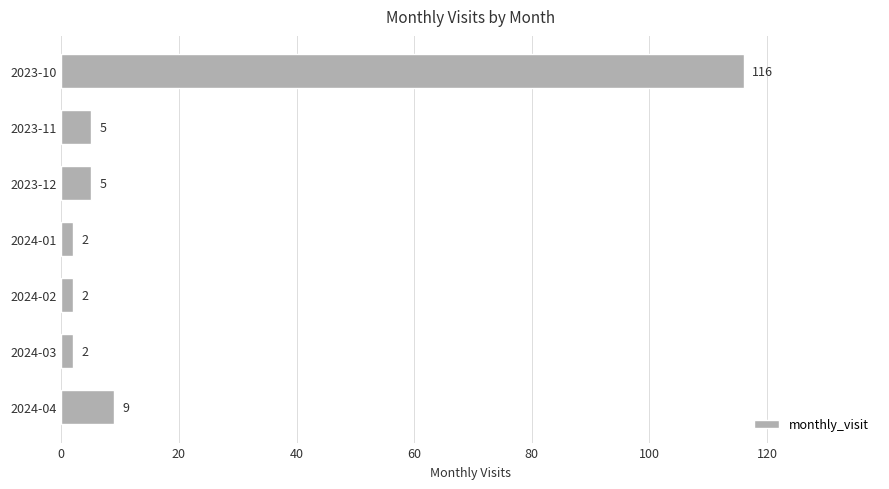

Reading top to bottom, what are all the values shown in this chart?

2023-10=116	2023-11=5	2023-12=5	2024-01=2	2024-02=2	2024-03=2	2024-04=9